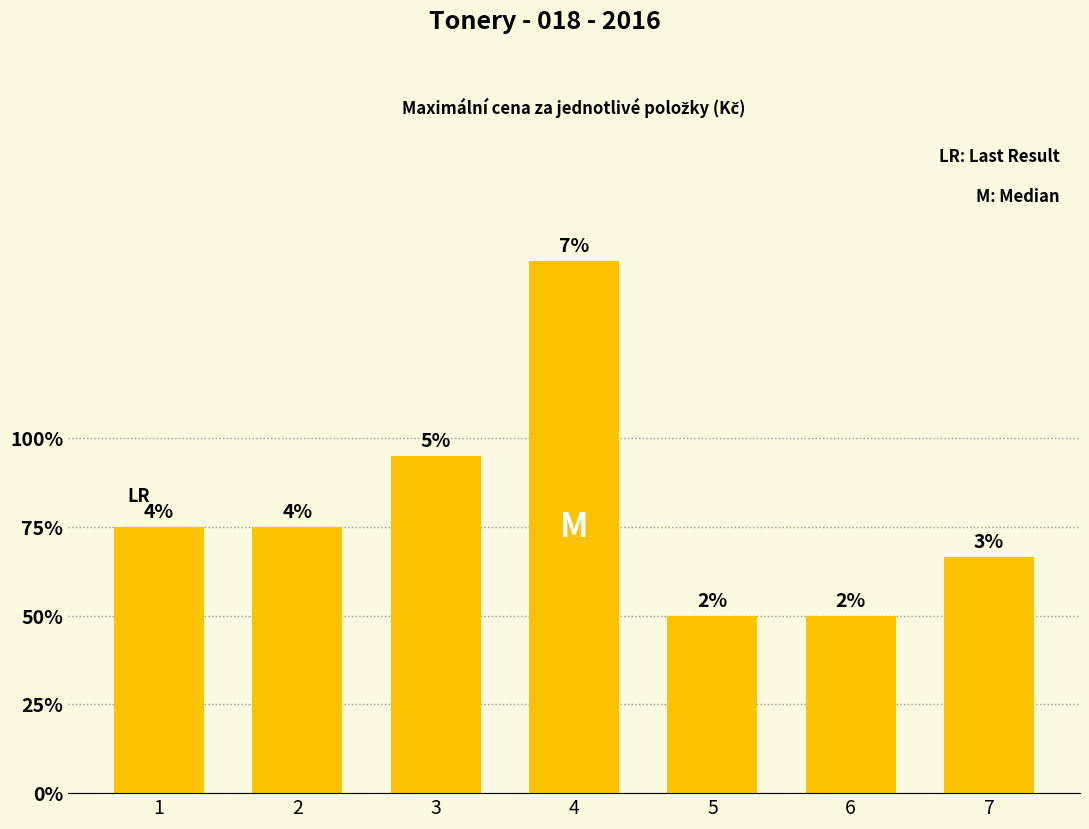

Are the bars horizontal?

No